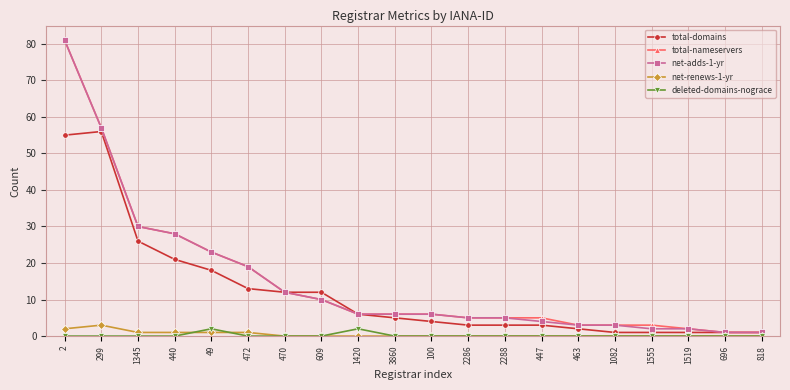

What is the maximum value for net-renews-1-yr?

3